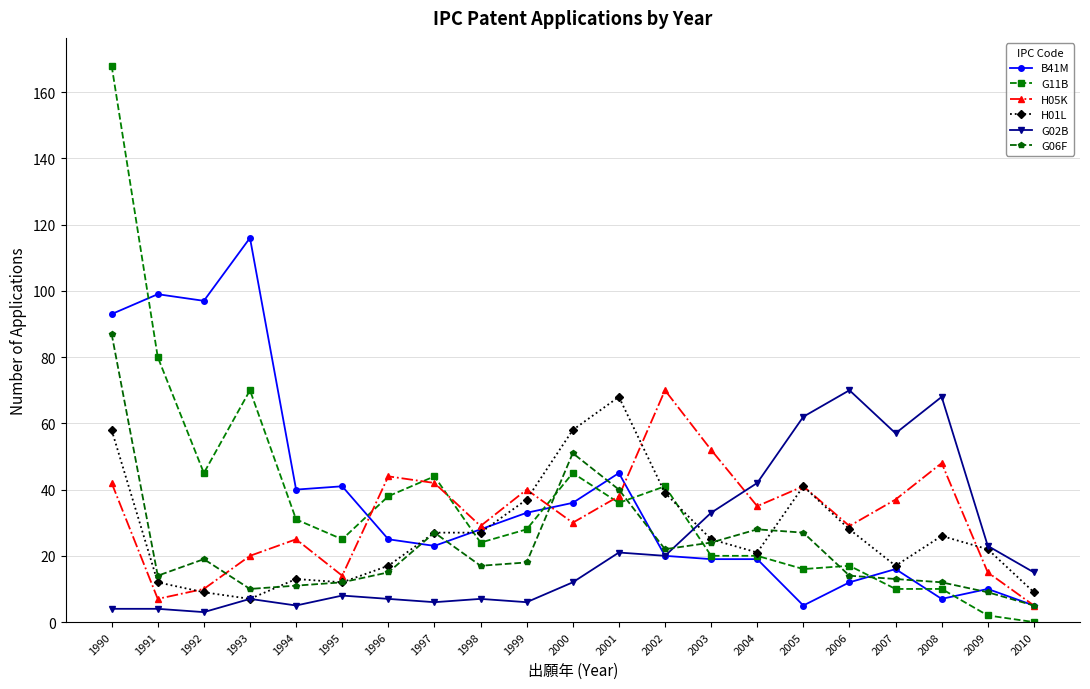

What is the value of the G02B point at the 7th from the left?

7